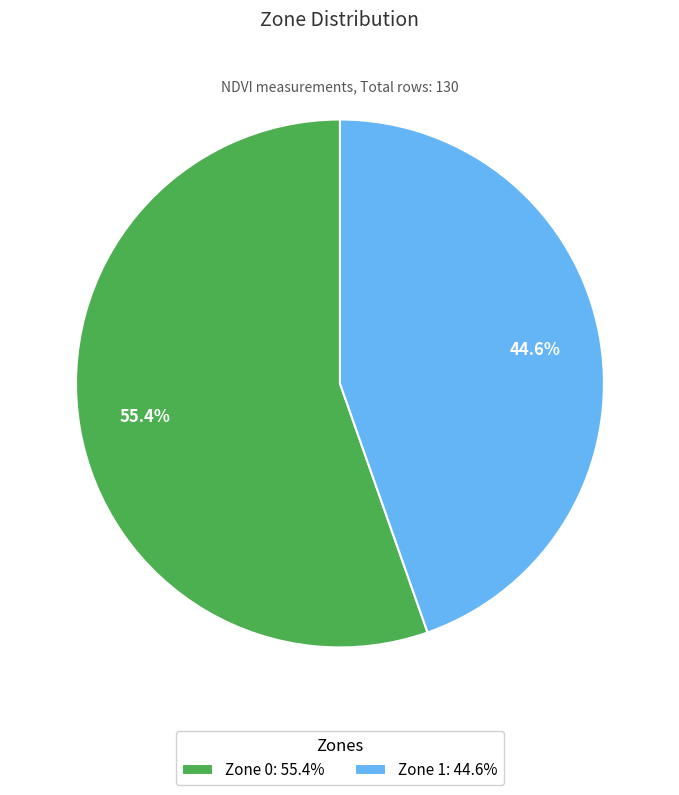

How many slices are in this pie chart?

2